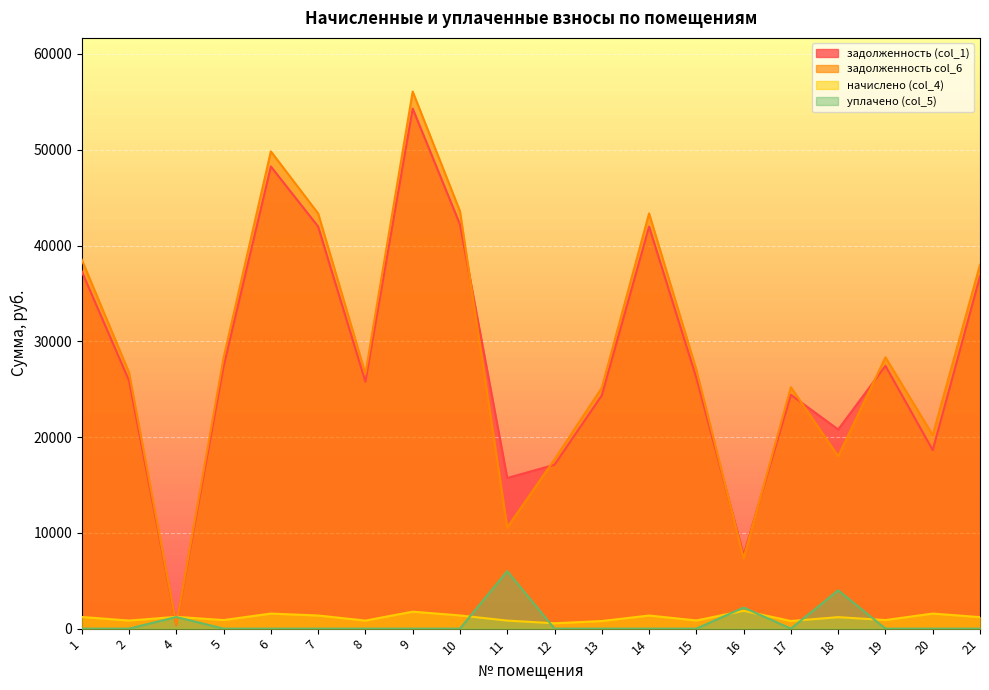

Reading right to left, what are all the values shown in this chart?

задолженность (col_1): 36788.3	18639.4	27434.3	20788.3	24411.4	7679.0	26179.7	41978.4	24354.5	17110.8	15723.2	42206.6	54298.3	25780.3	41978.4	48252.4	27377.3	391.9	25894.4	37301.6
задолженность col_6: 37988.0	20212.9	28328.9	17988.0	25207.4	7340.9	27033.4	43347.4	25148.7	17668.8	10562.1	43583.0	56069.0	26621.0	43347.4	49825.9	28270.1	410.4	26738.9	38518.1
начислено (col_4): 1199.7	1573.6	894.7	1199.7	796.1	1861.9	853.7	1369.0	794.2	558.0	838.9	1376.4	1770.7	840.7	1369.0	1573.6	892.8	1231.3	844.4	1216.4
уплачено (col_5): 0.0	0.0	0.0	4000.0	0.0	2200.0	0.0	0.0	0.0	0.0	6000.0	0.0	0.0	0.0	0.0	0.0	0.0	1212.8	0.0	0.0